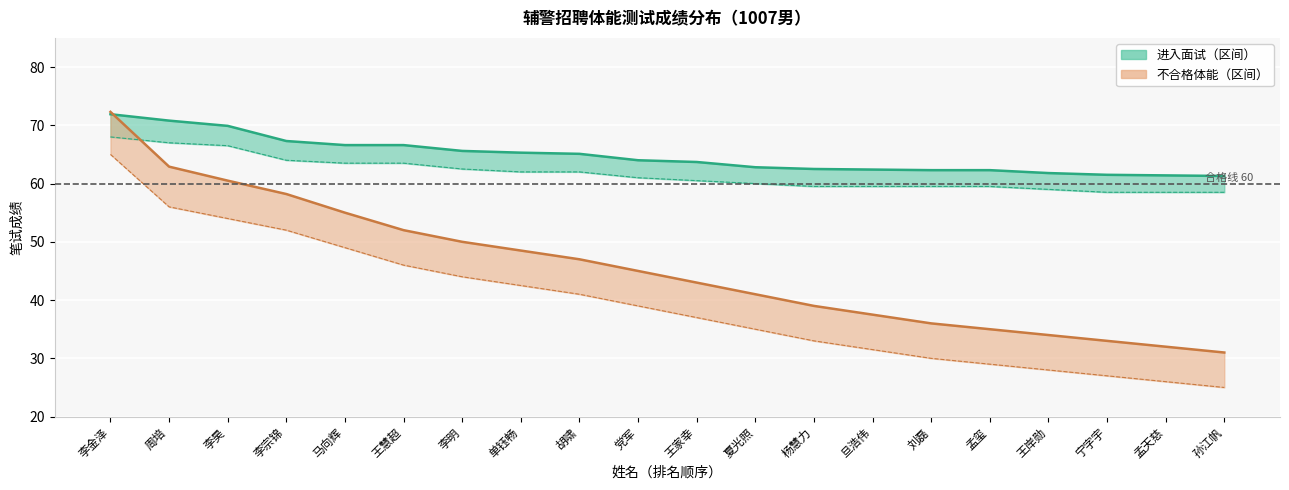

At which label is 不合格成绩 closest to 51?

王慧超